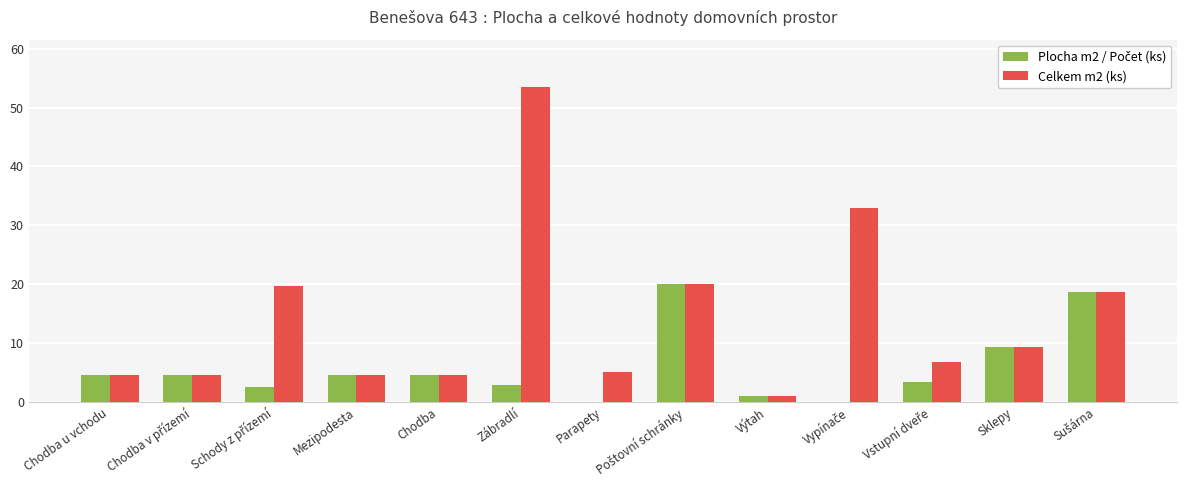

True or false: Celkem m2 (ks) has a value of 1.8 at Parapety.

False